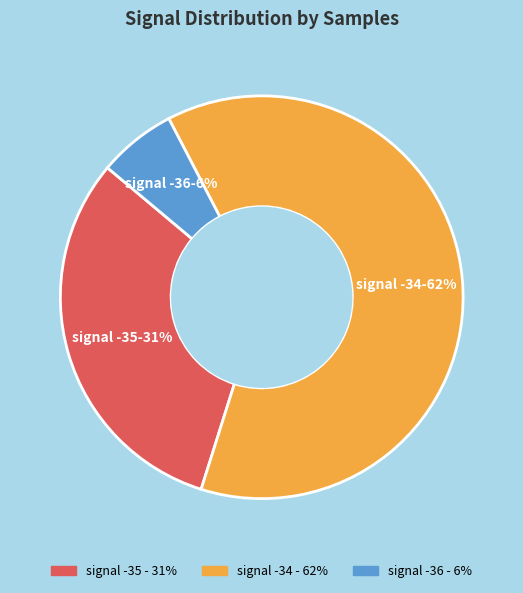

Does any single category account for the majority?

Yes